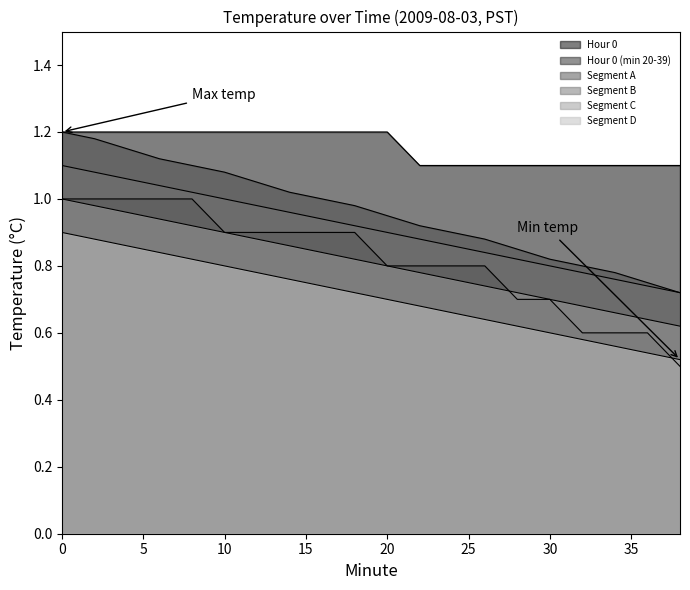

Reading right to left, extract all data points from this chart.

Hour 0: 1.1	1.1	1.1	1.1	1.1	1.1	1.1	1.1	1.1	1.2	1.2	1.2	1.2	1.2	1.2	1.2	1.2	1.2	1.2	1.2
Hour 0 (min 20-39): 0.5	0.6	0.6	0.6	0.7	0.7	0.8	0.8	0.8	0.8	0.9	0.9	0.9	0.9	0.9	1.0	1.0	1.0	1.0	1.0
Segment A: 0.7	0.8	0.8	0.8	0.8	0.9	0.9	0.9	0.9	0.9	1.0	1.0	1.0	1.1	1.1	1.1	1.1	1.1	1.2	1.2
Segment B: 0.7	0.7	0.8	0.8	0.8	0.8	0.8	0.9	0.9	0.9	0.9	0.9	1.0	1.0	1.0	1.0	1.0	1.1	1.1	1.1
Segment C: 0.6	0.6	0.7	0.7	0.7	0.7	0.7	0.8	0.8	0.8	0.8	0.8	0.9	0.9	0.9	0.9	0.9	1.0	1.0	1.0
Segment D: 0.5	0.5	0.6	0.6	0.6	0.6	0.6	0.7	0.7	0.7	0.7	0.7	0.8	0.8	0.8	0.8	0.8	0.9	0.9	0.9